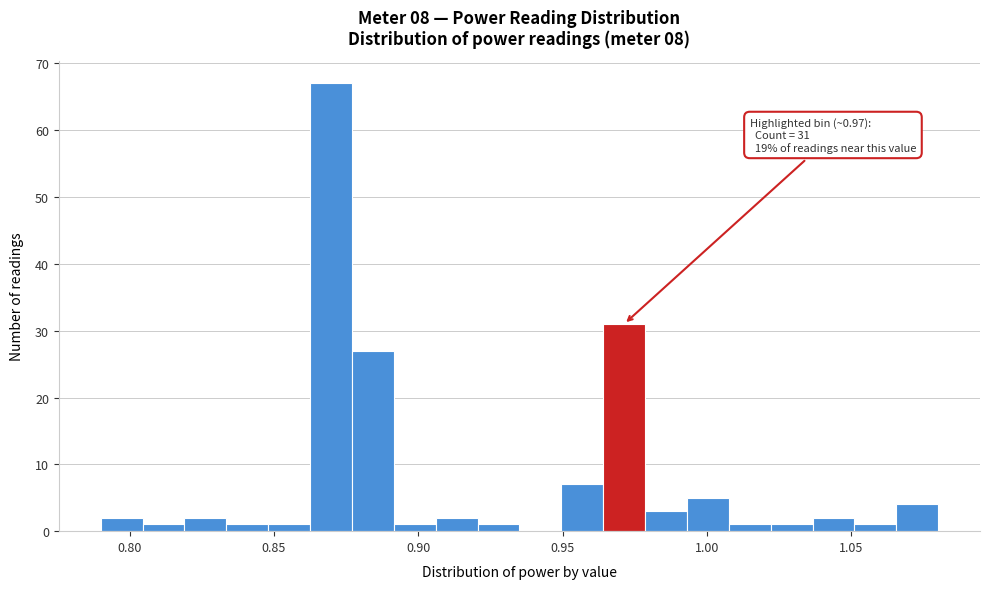

Around what value on the x-axis is the tallest bar? Give the approximate position of its centre, as read against the axis.

0.870